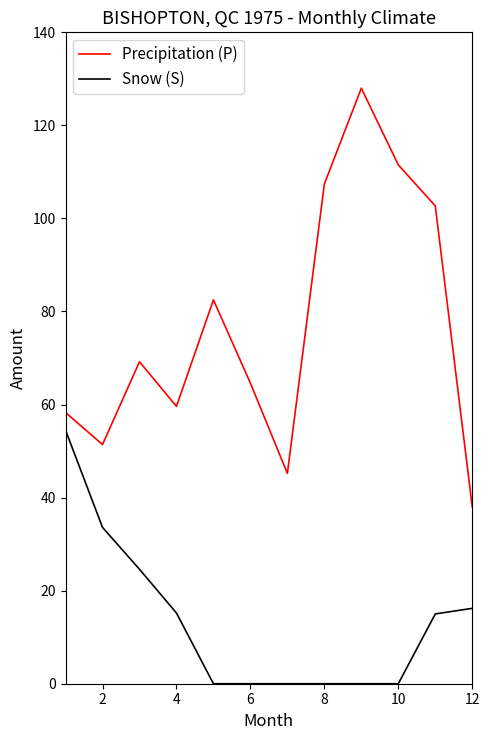

Which series has the largest range (max minus min)?

Precipitation (P)